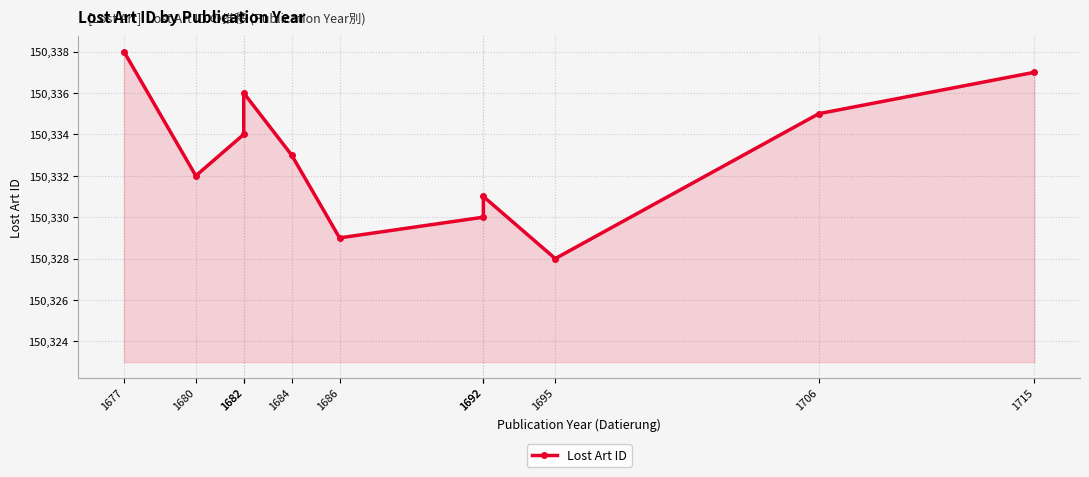

What is the difference between the values at 1695 and 1686?

1